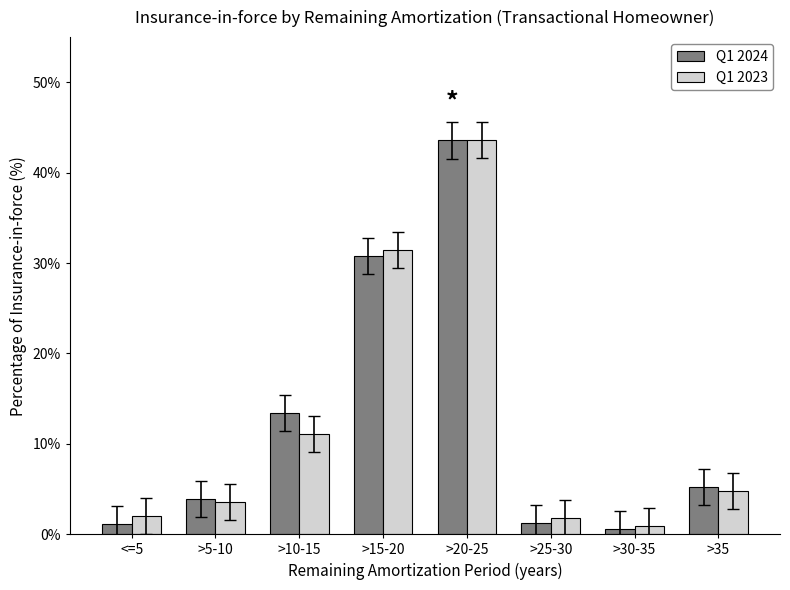

What is the spread (max minus min) of values at >10-15?

2.3